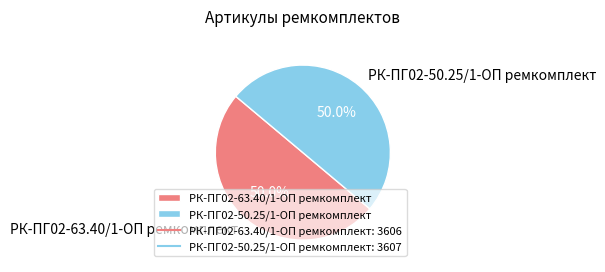

What is the ratio of the value at РК-ПГ02-50.25/1-ОП ремкомплект to the value at РК-ПГ02-63.40/1-ОП ремкомплект?

1.0